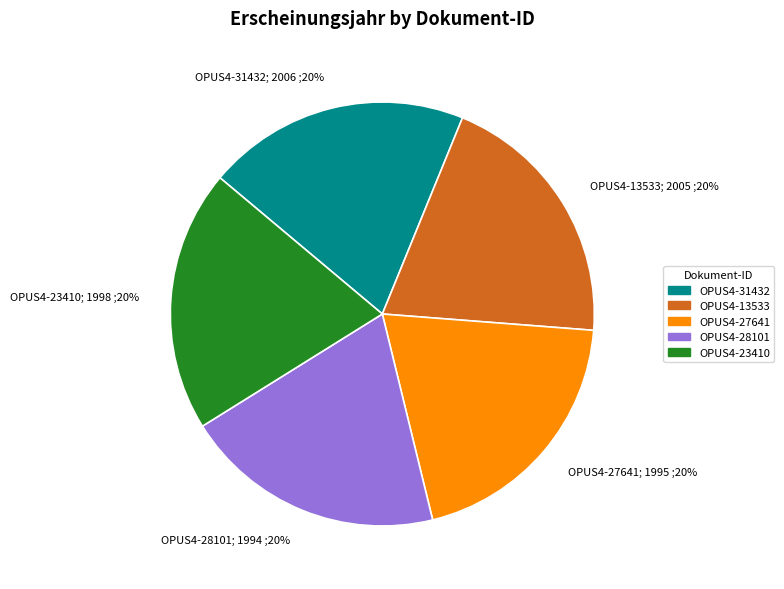

Does any single category account for the majority?

No